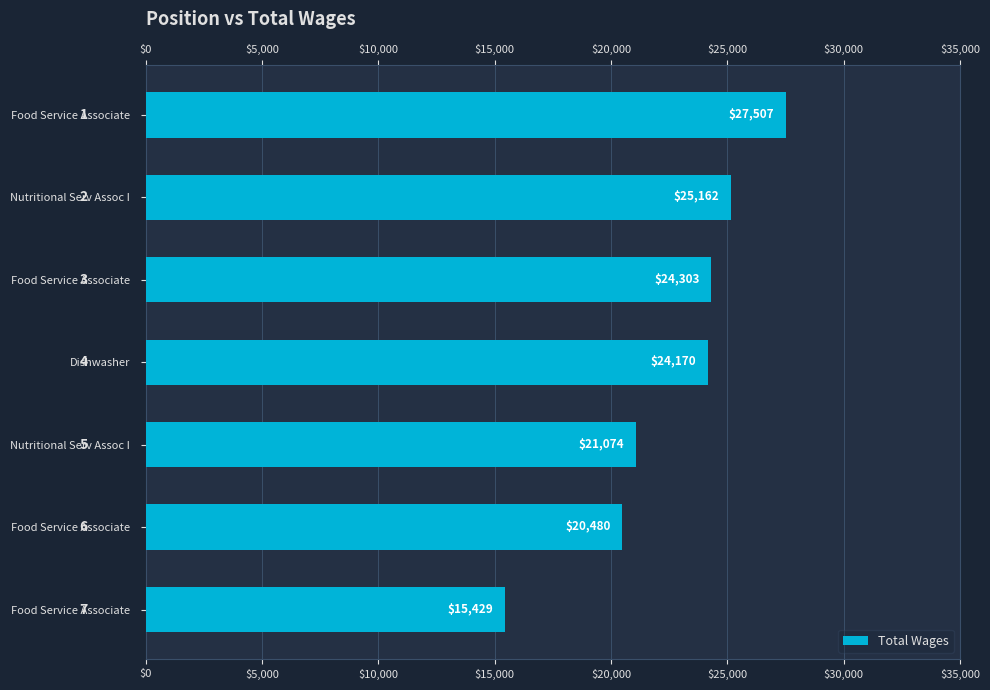

How many series are shown in this chart?

1